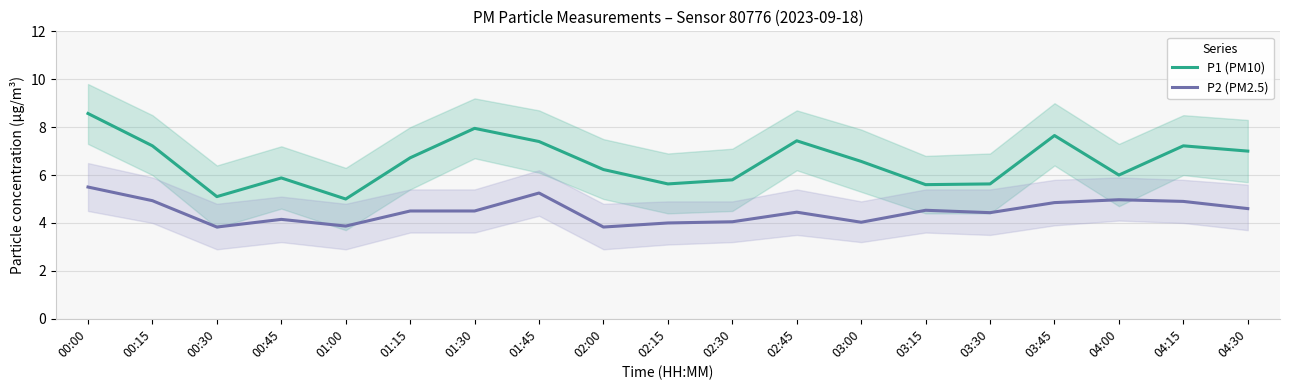

Which category has the lowest value in the P2 (PM2.5) series?

00:30